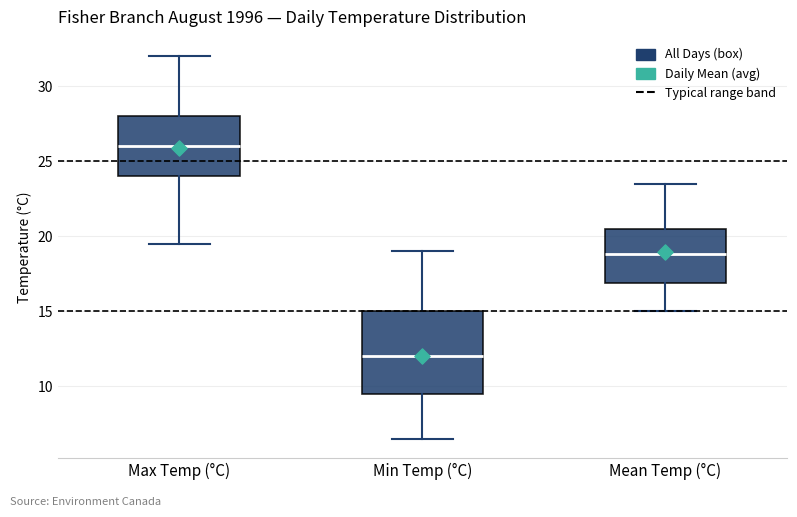

Which box's median line is the lowest?

Min Temp (°C)